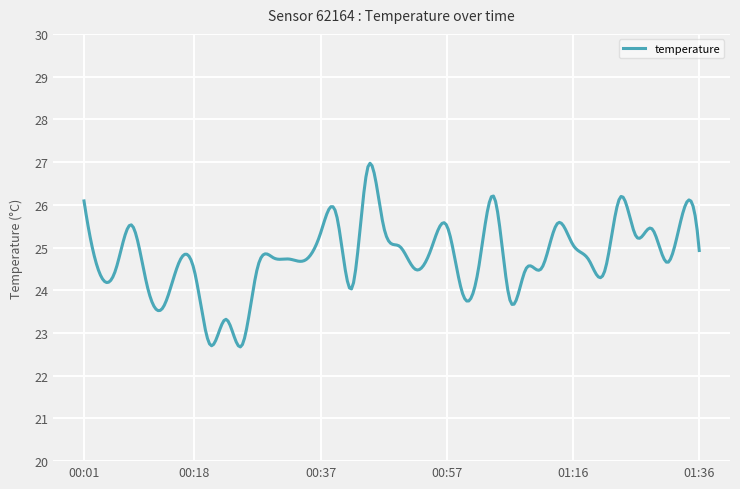

What is the difference between the maximum and minimum values?

4.3